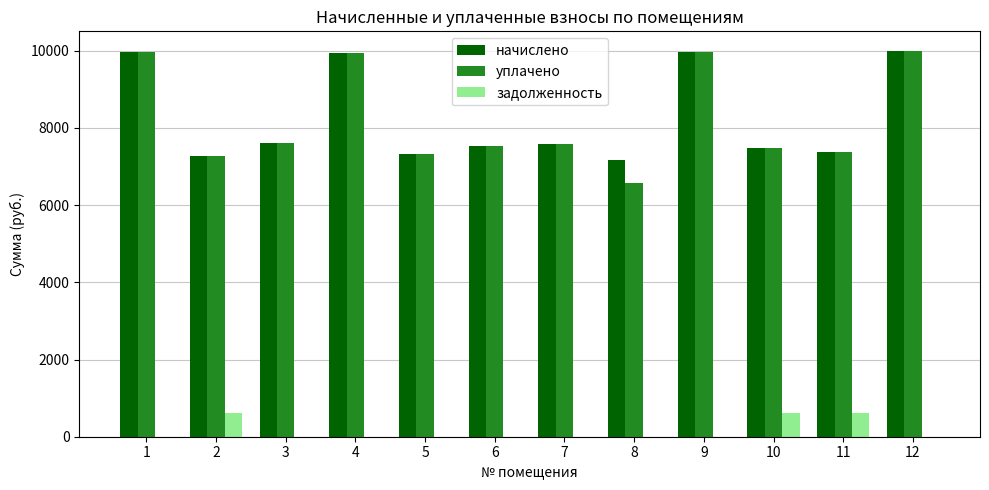

Is the value of уплачено at 5 greater than the value of задолженность at 2?

Yes